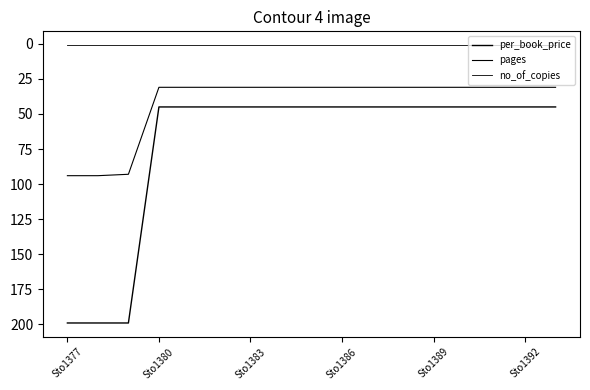

Does the chart have visible grid lines?

No